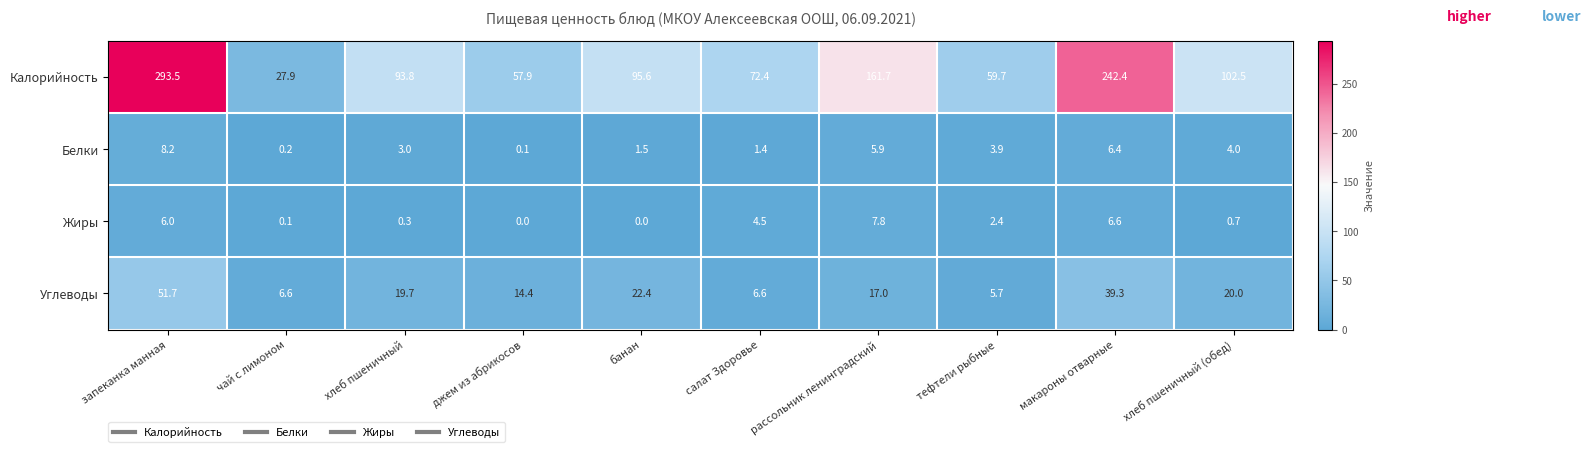

Is it true that Калорийность equals 50.1 at рассольник ленинградский?

False